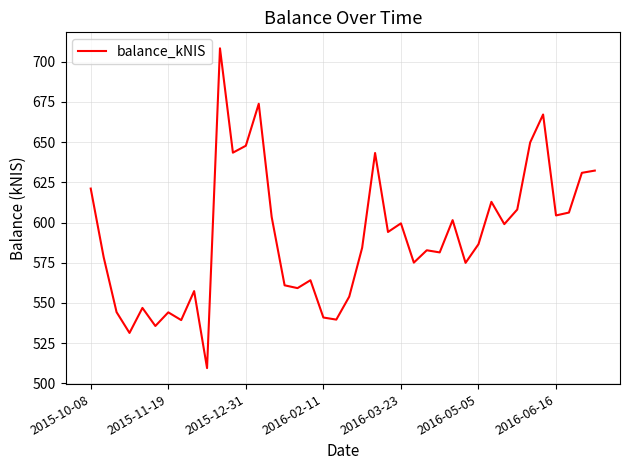

What is the difference between the maximum and second lowest values?

177.0